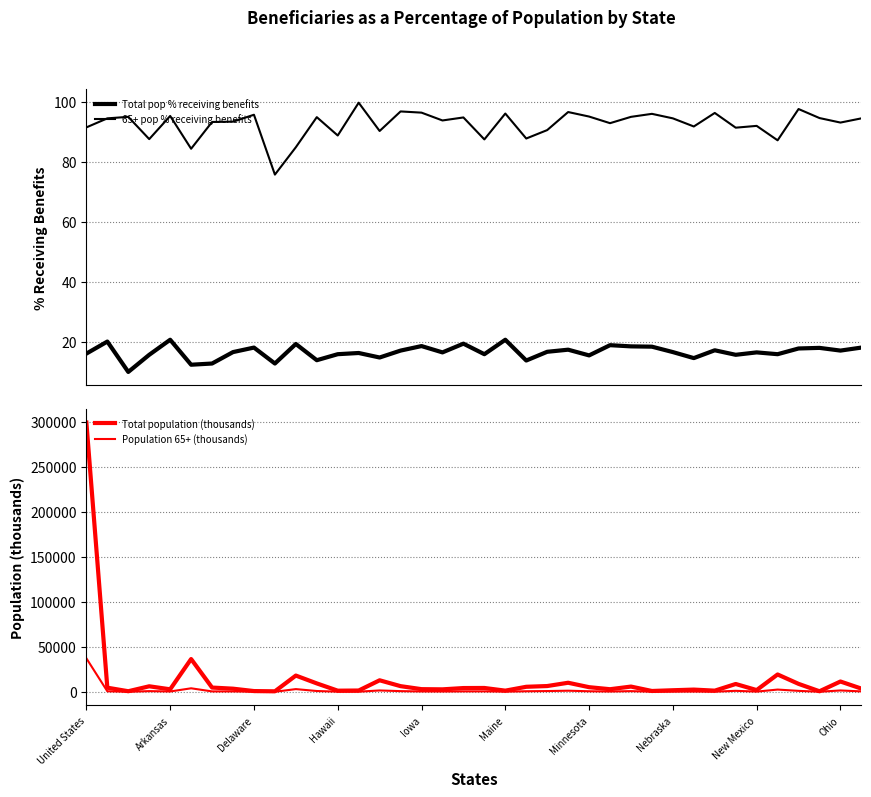

What position from the right is 31?

7